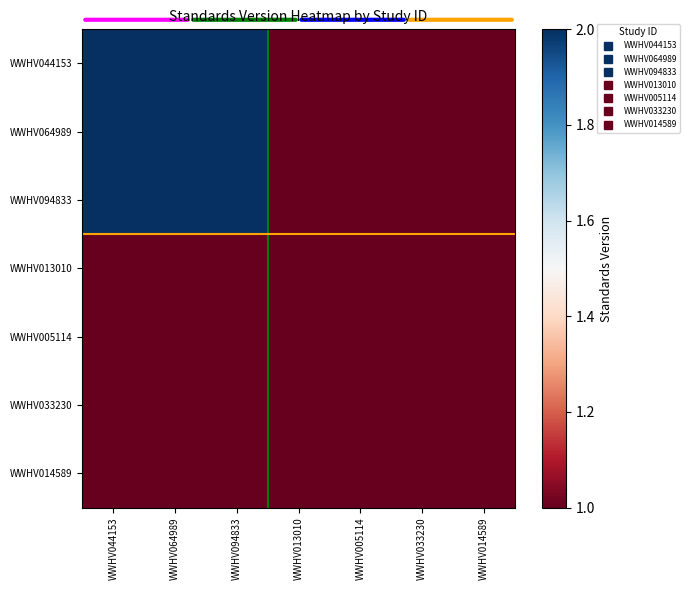

At how many categories does at least one series exceed 1?

3